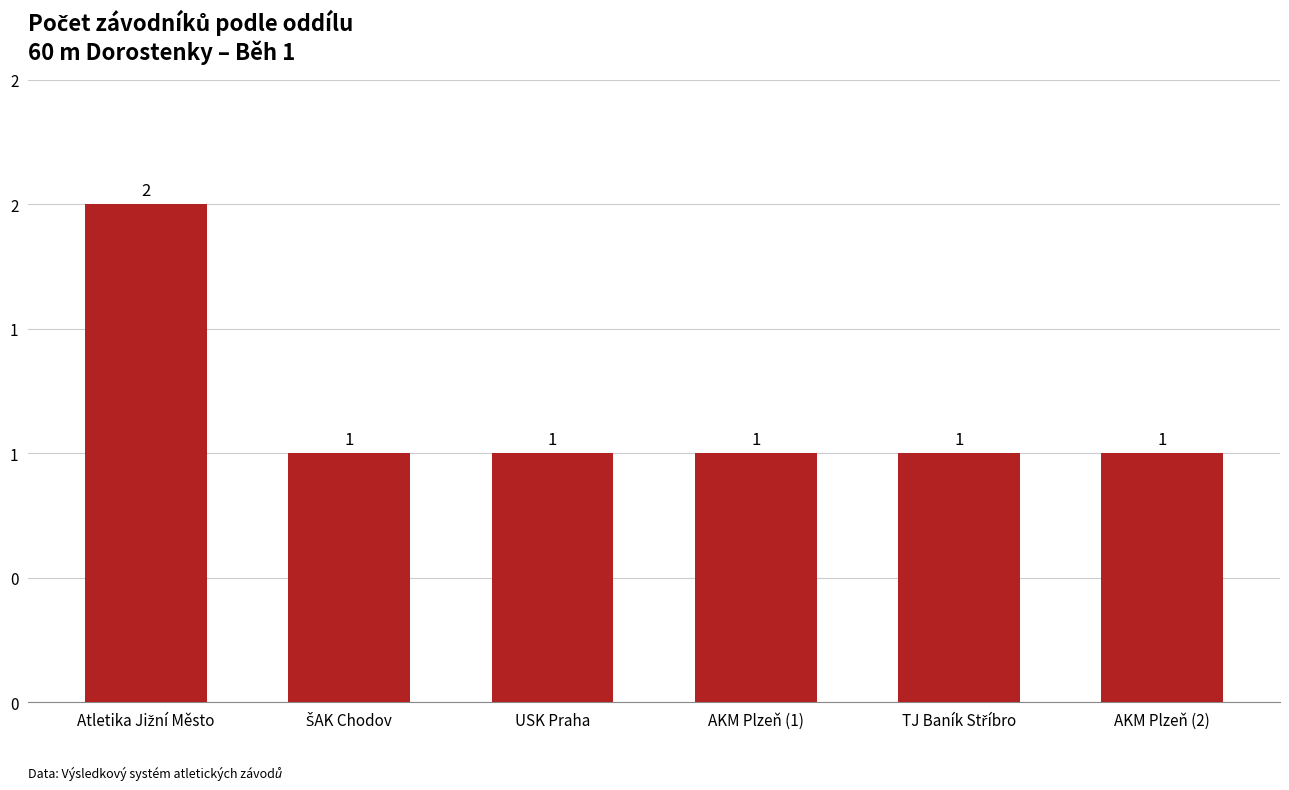

Count the number of values greater than 1.

1